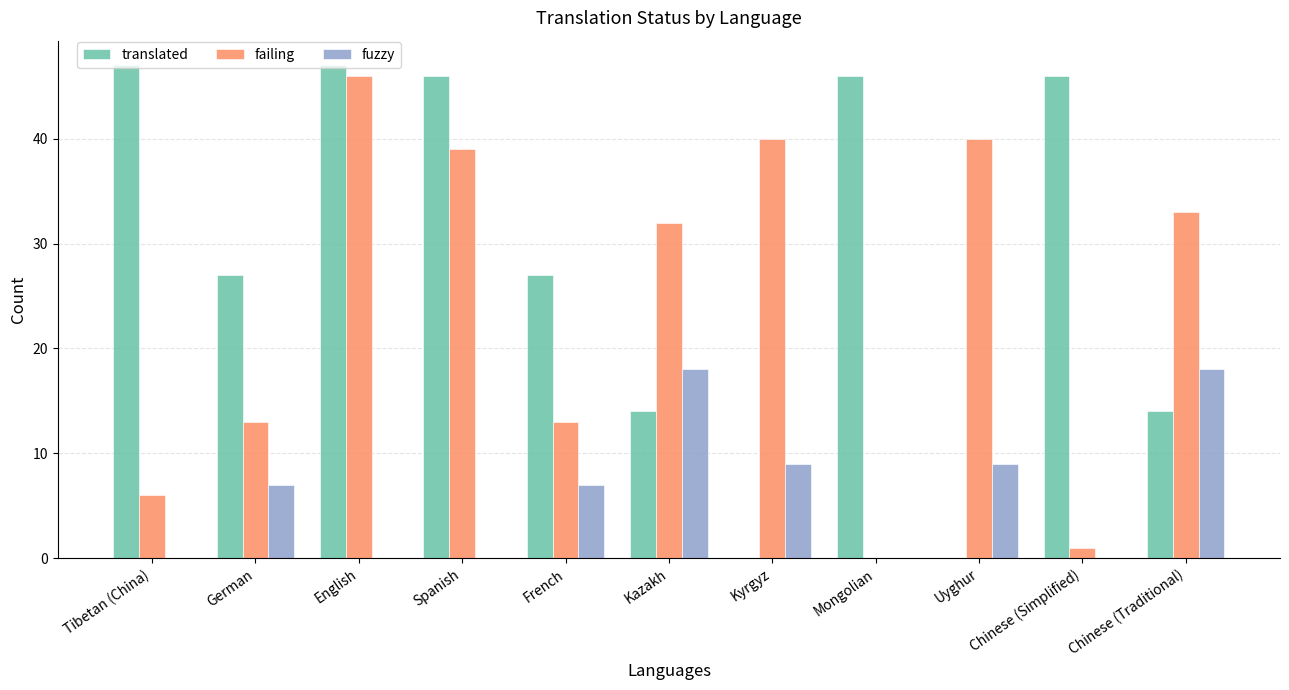

The value of translated at Uyghur is 0. True or false?

True